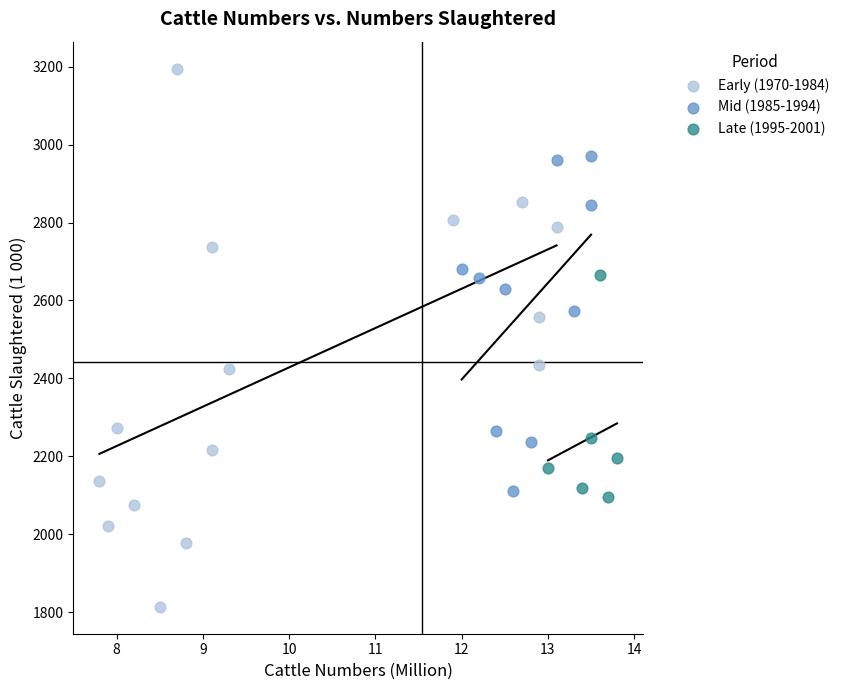

Which series reaches the maximum Y coordinate?

Early (1970-1984)